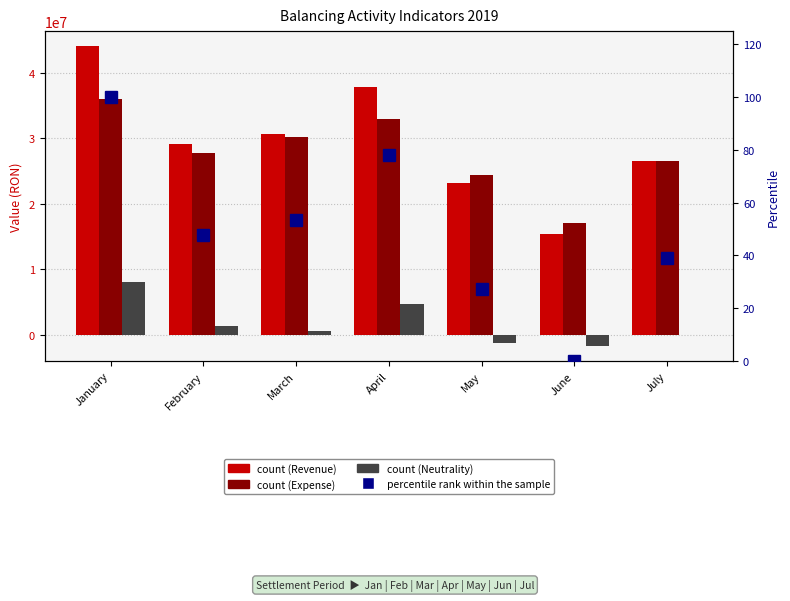

Is the value of percentile rank within the sample at February greater than the value of Total Expense at May?

No